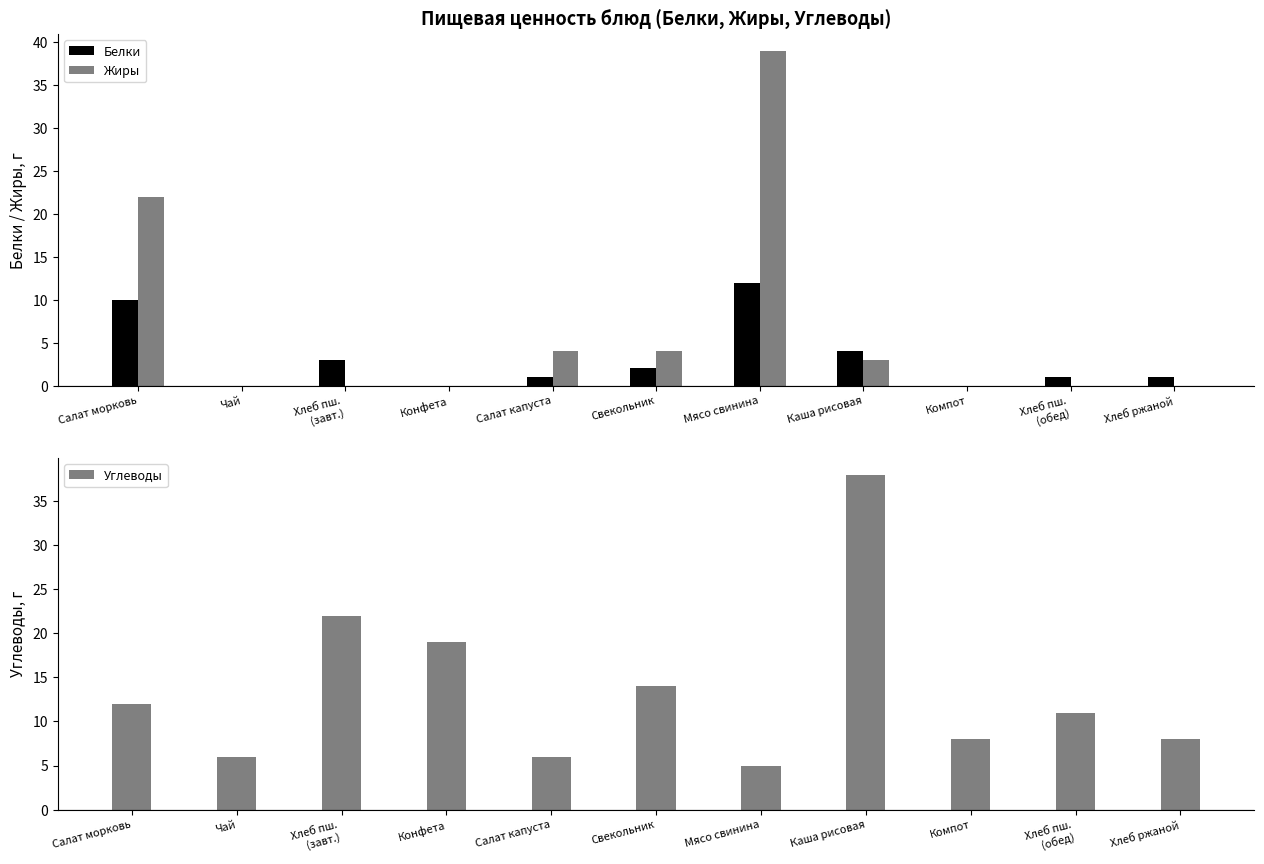

At how many categories does at least one series exceed 4?

11